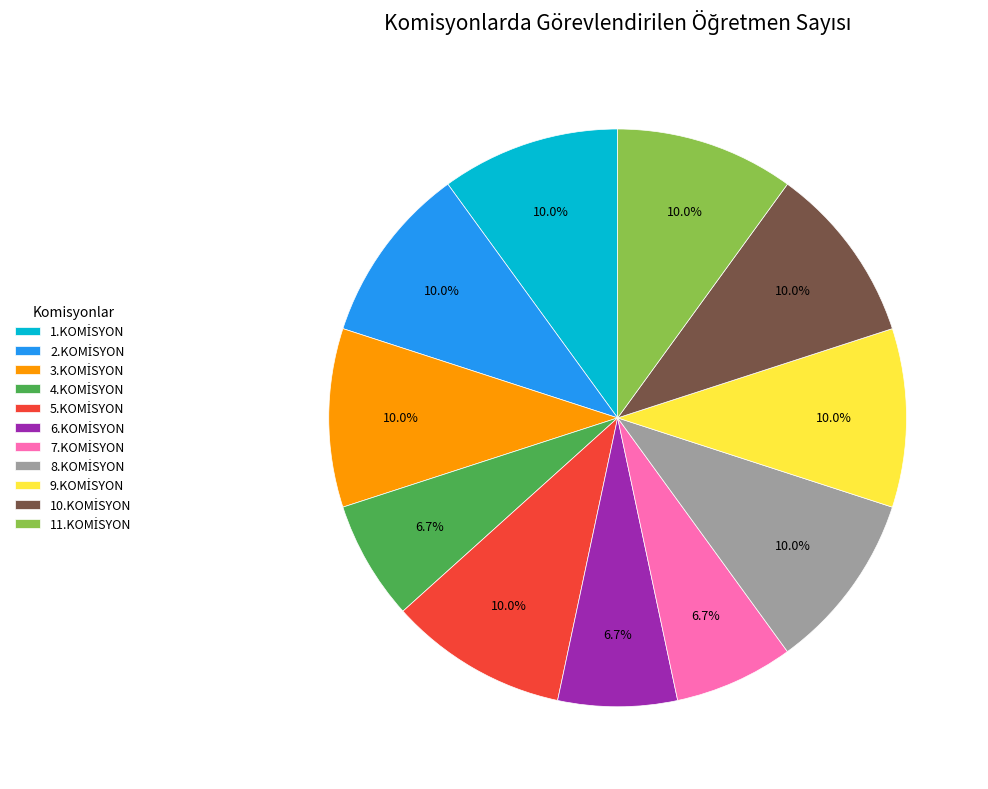

Is there a majority slice in this chart?

No